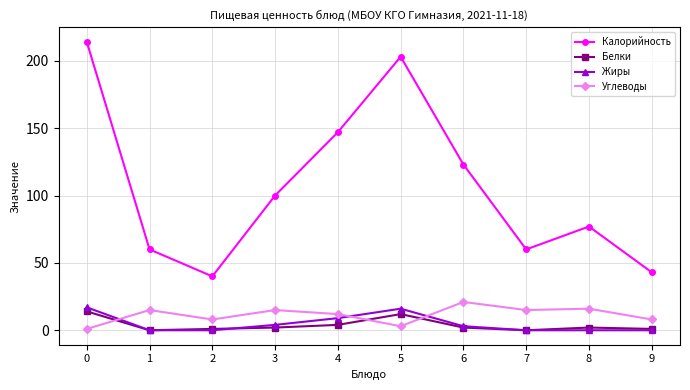

Reading left to right, transcribe all the data shown in this chart.

Калорийность: 0=214	1=60	2=40	3=100	4=147	5=203	6=123	7=60	8=77	9=43
Белки: 0=14	1=0	2=1	3=2	4=4	5=12	6=2	7=0	8=2	9=1
Жиры: 0=17	1=0	2=0	3=4	4=9	5=16	6=3	7=0	8=0	9=0
Углеводы: 0=1	1=15	2=8	3=15	4=12	5=3	6=21	7=15	8=16	9=8